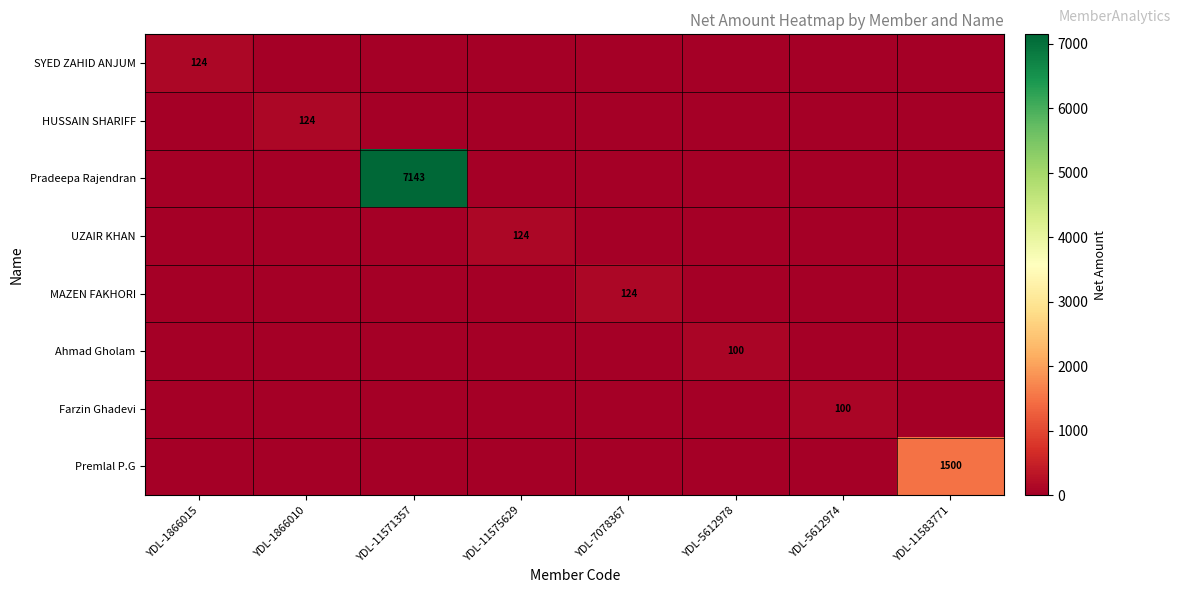

What is the average value of the Pradeepa Rajendran series?

892.9